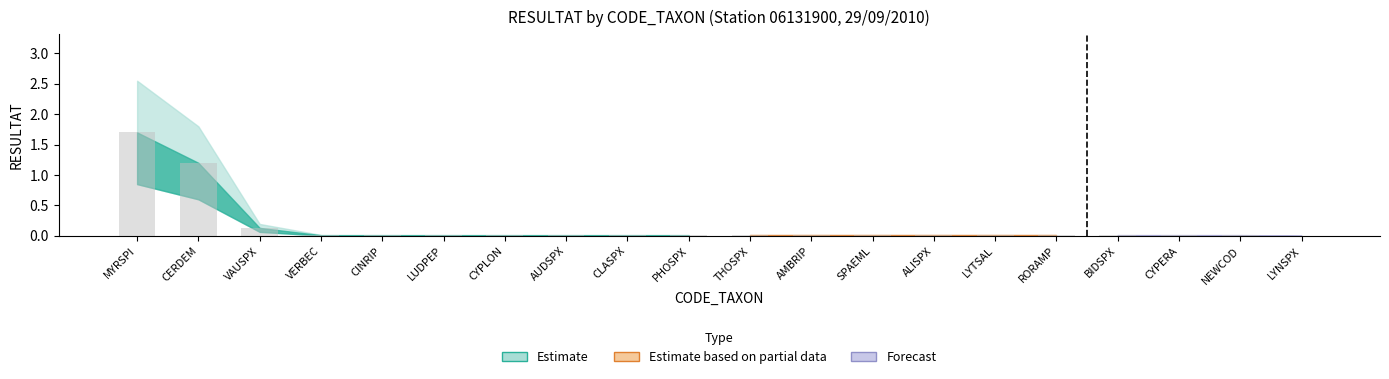

How many positive values are there?

19